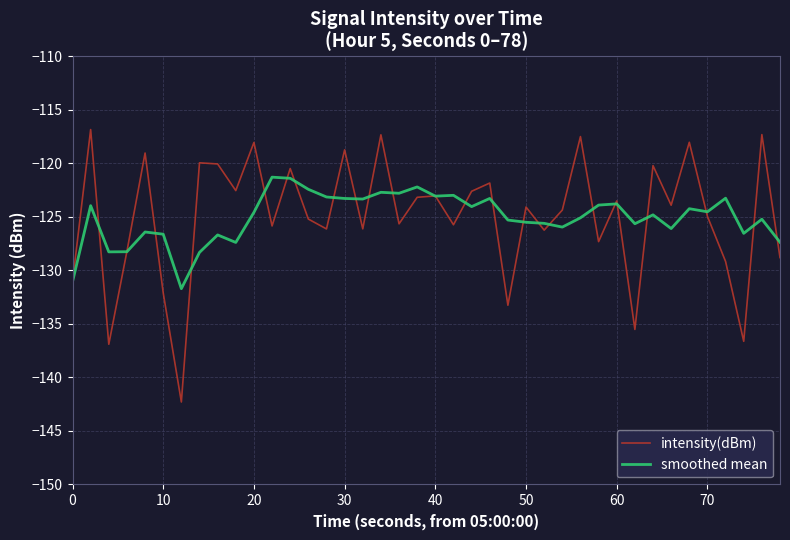

Does the chart display data point markers on the line(s)?

No